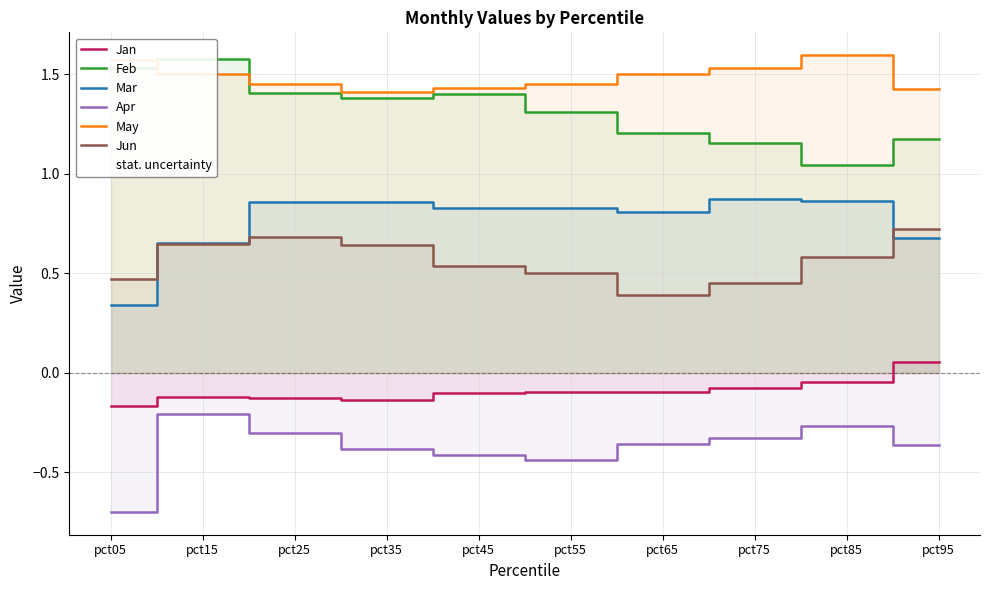

What is the spread (max minus min) of values at pct85?

1.9